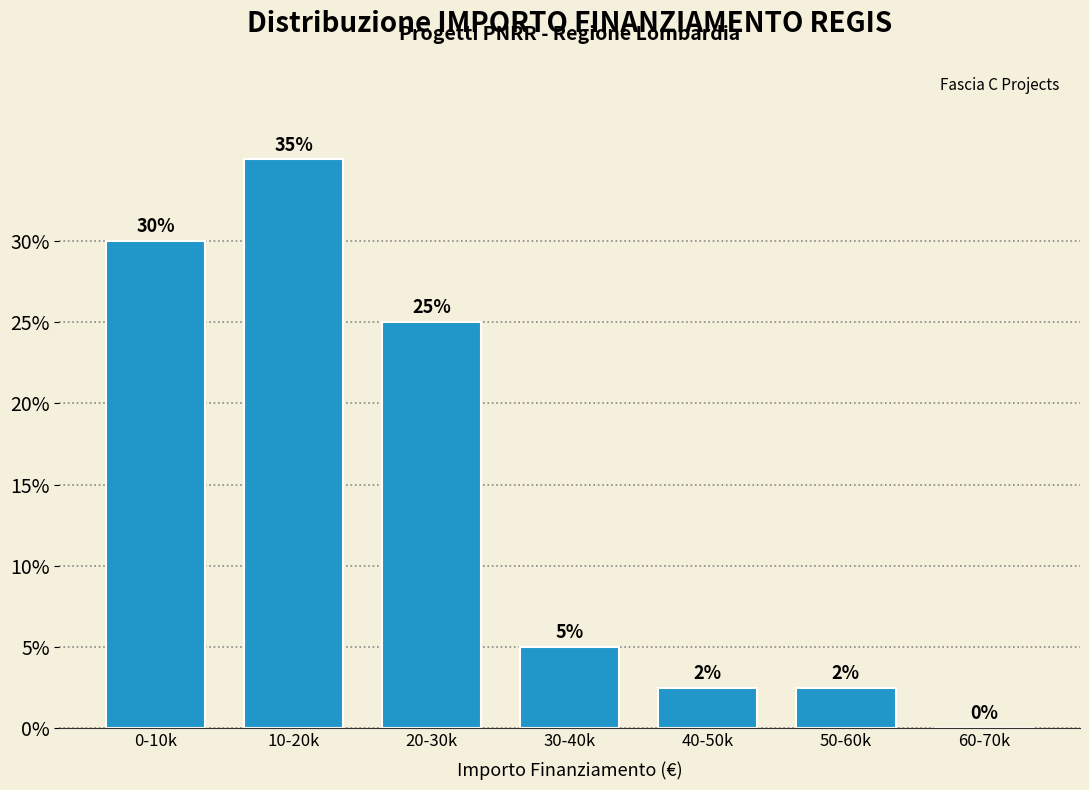

What is the greatest value displayed?

35.0